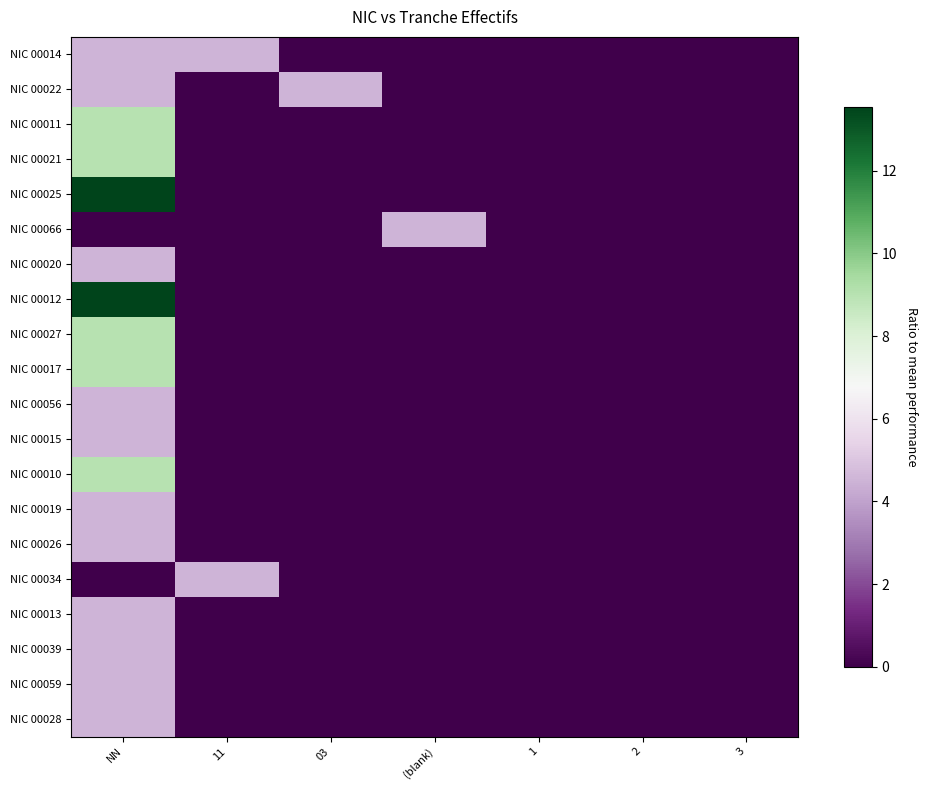

Reading right to left, transcribe all the data shown in this chart.

NIC 00014: 3=0.0	2=0.0	1=0.0	(blank)=0.0	03=0.0	11=4.5	NN=4.5
NIC 00022: 3=0.0	2=0.0	1=0.0	(blank)=0.0	03=4.5	11=0.0	NN=4.5
NIC 00011: 3=0.0	2=0.0	1=0.0	(blank)=0.0	03=0.0	11=0.0	NN=9.0
NIC 00021: 3=0.0	2=0.0	1=0.0	(blank)=0.0	03=0.0	11=0.0	NN=9.0
NIC 00025: 3=0.0	2=0.0	1=0.0	(blank)=0.0	03=0.0	11=0.0	NN=13.5
NIC 00066: 3=0.0	2=0.0	1=0.0	(blank)=4.5	03=0.0	11=0.0	NN=0.0
NIC 00020: 3=0.0	2=0.0	1=0.0	(blank)=0.0	03=0.0	11=0.0	NN=4.5
NIC 00012: 3=0.0	2=0.0	1=0.0	(blank)=0.0	03=0.0	11=0.0	NN=13.5
NIC 00027: 3=0.0	2=0.0	1=0.0	(blank)=0.0	03=0.0	11=0.0	NN=9.0
NIC 00017: 3=0.0	2=0.0	1=0.0	(blank)=0.0	03=0.0	11=0.0	NN=9.0
NIC 00056: 3=0.0	2=0.0	1=0.0	(blank)=0.0	03=0.0	11=0.0	NN=4.5
NIC 00015: 3=0.0	2=0.0	1=0.0	(blank)=0.0	03=0.0	11=0.0	NN=4.5
NIC 00010: 3=0.0	2=0.0	1=0.0	(blank)=0.0	03=0.0	11=0.0	NN=9.0
NIC 00019: 3=0.0	2=0.0	1=0.0	(blank)=0.0	03=0.0	11=0.0	NN=4.5
NIC 00026: 3=0.0	2=0.0	1=0.0	(blank)=0.0	03=0.0	11=0.0	NN=4.5
NIC 00034: 3=0.0	2=0.0	1=0.0	(blank)=0.0	03=0.0	11=4.5	NN=0.0
NIC 00013: 3=0.0	2=0.0	1=0.0	(blank)=0.0	03=0.0	11=0.0	NN=4.5
NIC 00039: 3=0.0	2=0.0	1=0.0	(blank)=0.0	03=0.0	11=0.0	NN=4.5
NIC 00059: 3=0.0	2=0.0	1=0.0	(blank)=0.0	03=0.0	11=0.0	NN=4.5
NIC 00028: 3=0.0	2=0.0	1=0.0	(blank)=0.0	03=0.0	11=0.0	NN=4.5